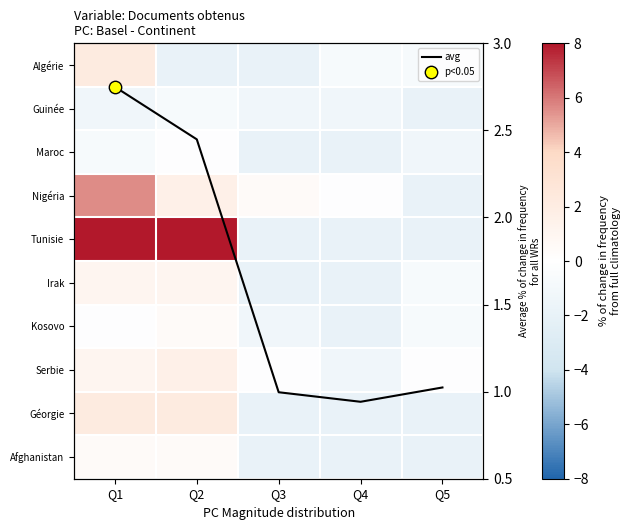

The value of Kosovo at Q2 is 0.2. True or false?

False